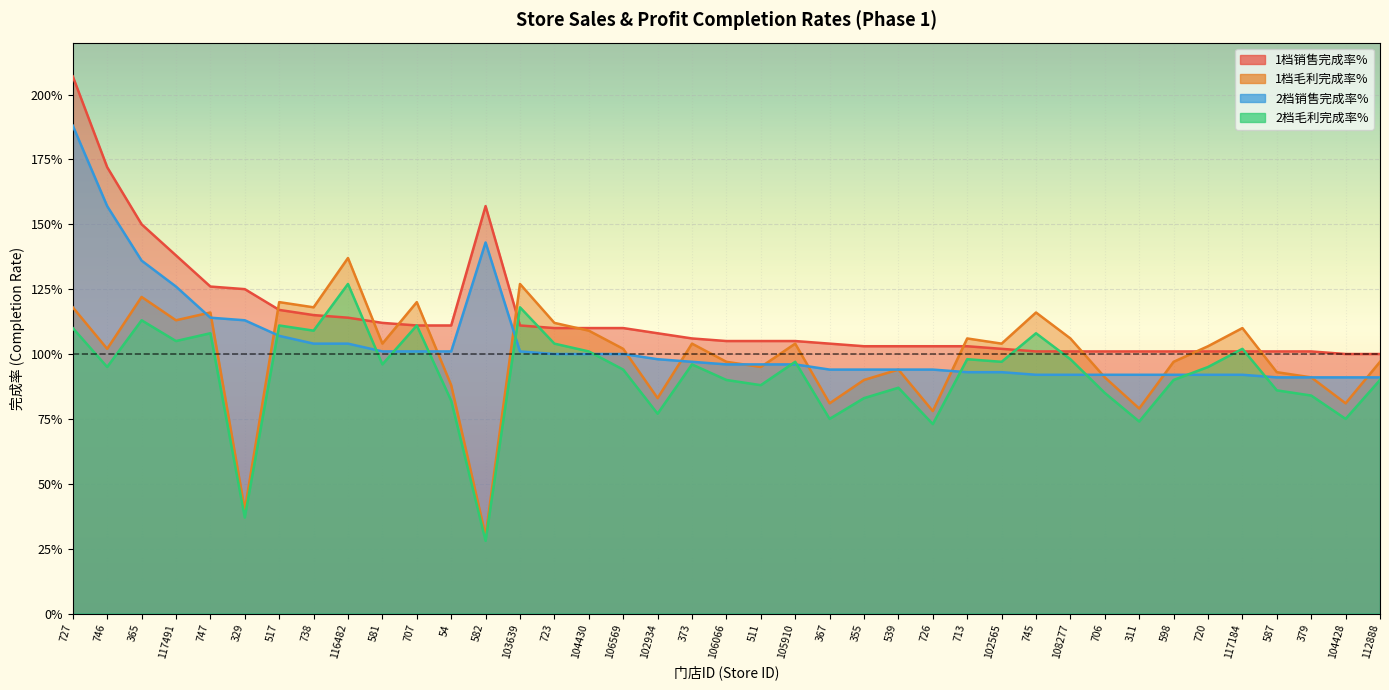

Between 517 and 379, which series saw the biggest shift?

1档毛利完成率%